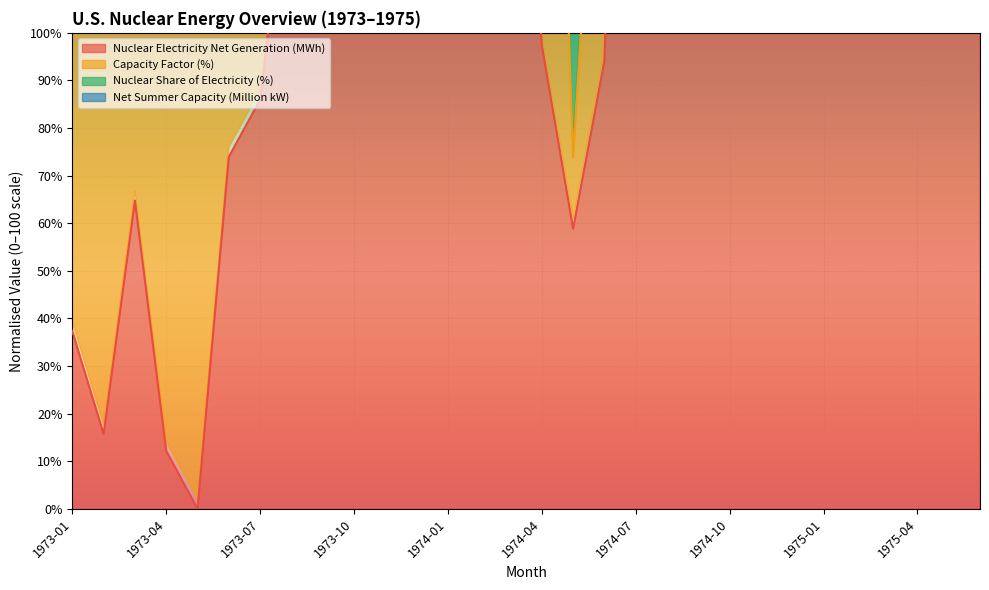

At which category does Nuclear Electricity Net Generation (MWh) reach its first local valley?

1973-02